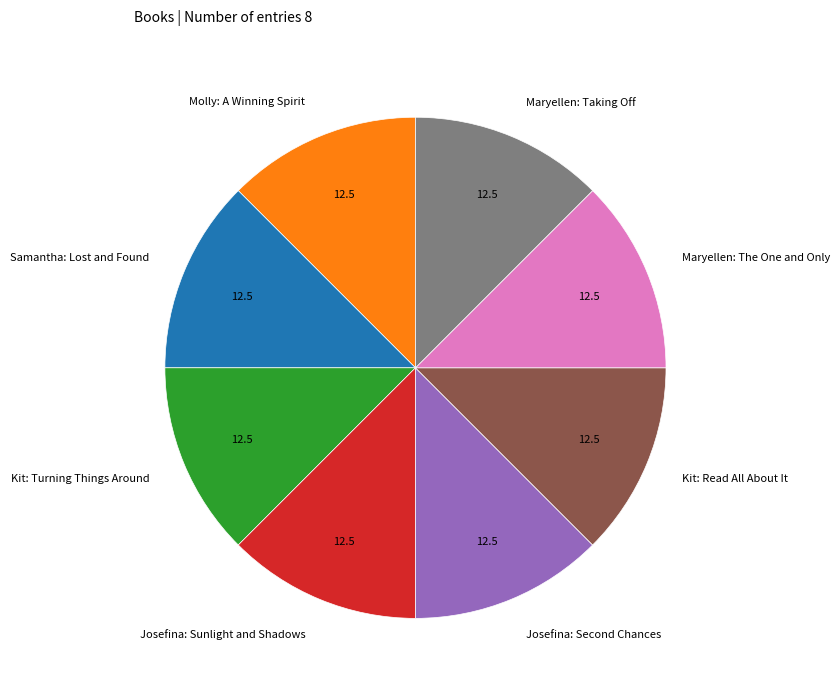

Does Maryellen: The One and Only represent more than half of the total?

No